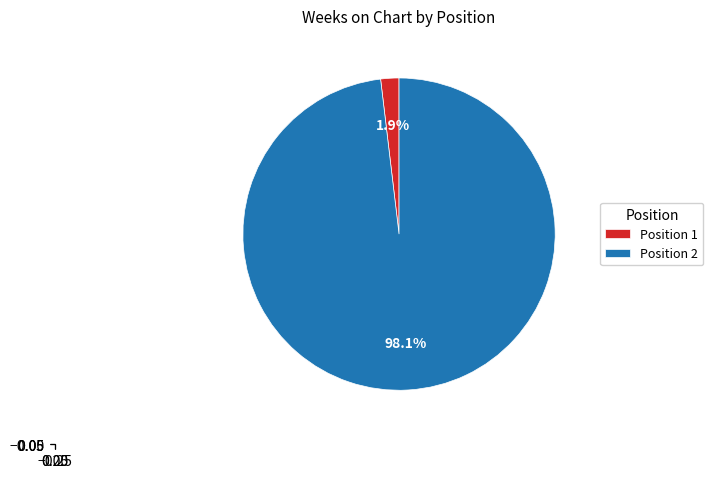

How many slices are in this pie chart?

2